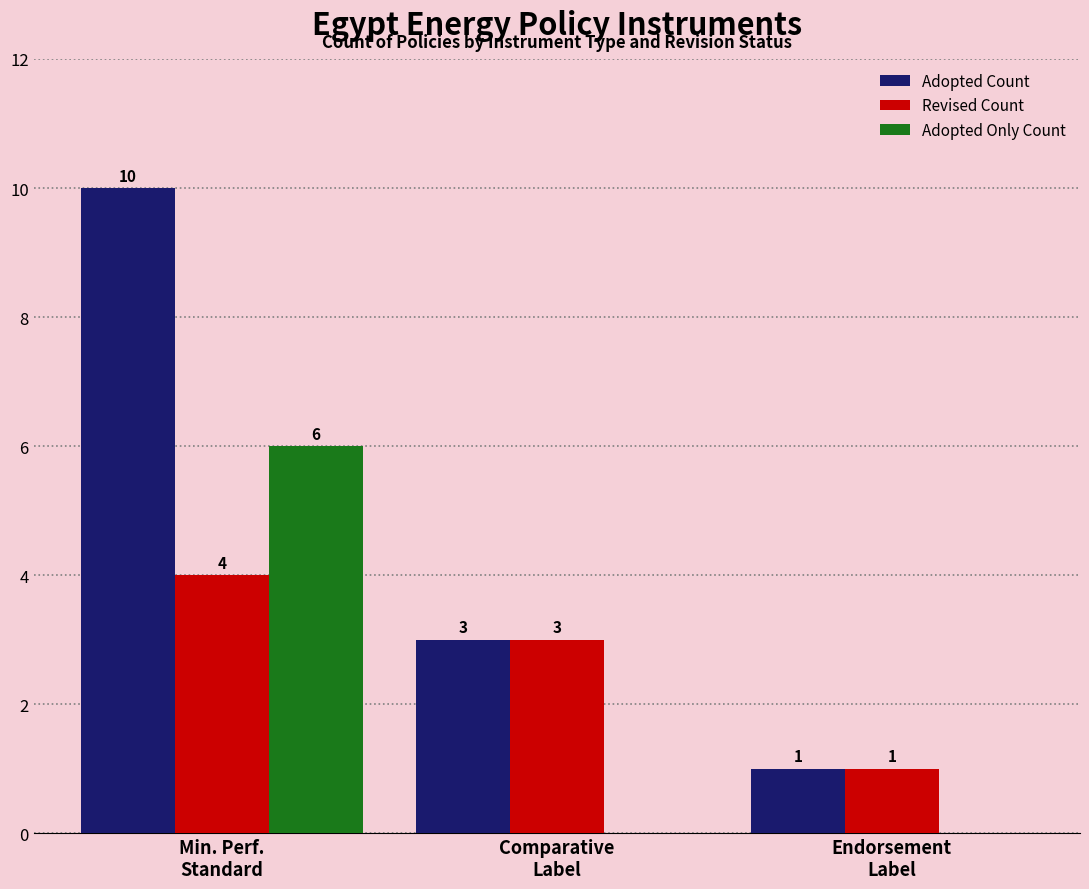

What is the maximum value shown in the chart?

10